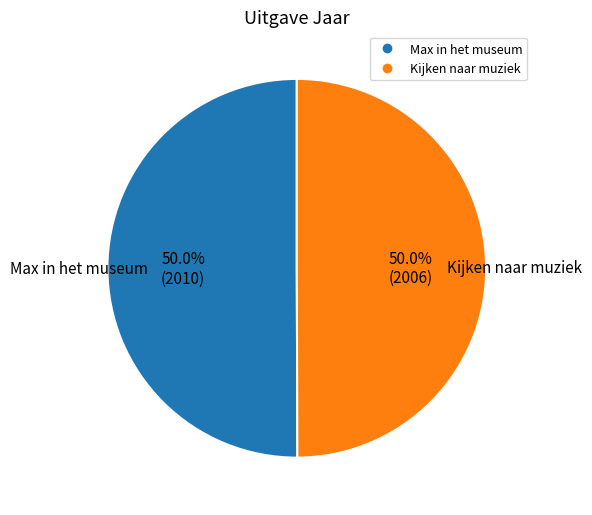

What is the ratio of the value at Max in het museum to the value at Kijken naar muziek?

1.0